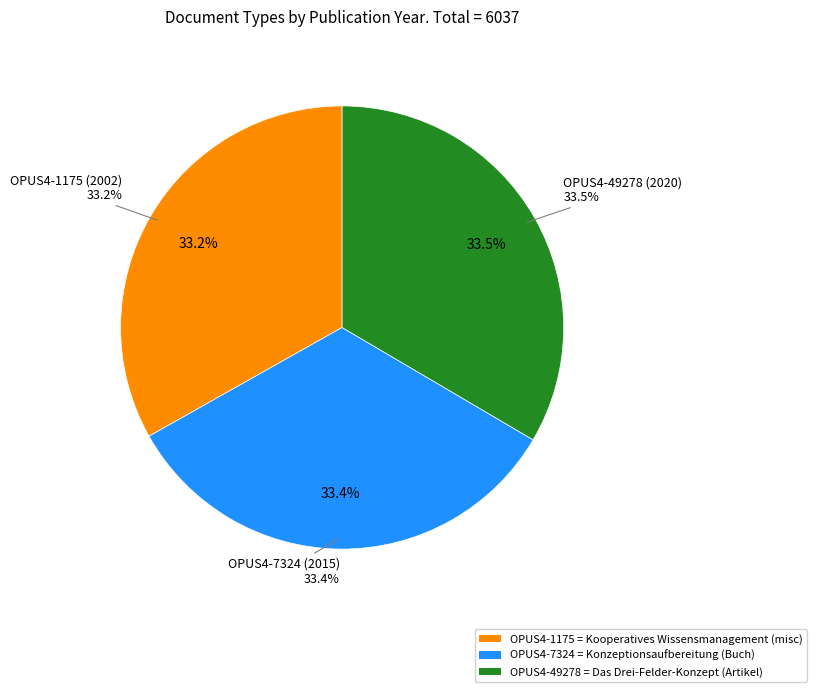

What percentage do OPUS4-1175 (2002) and OPUS4-7324 (2015) together represent?

66.5%